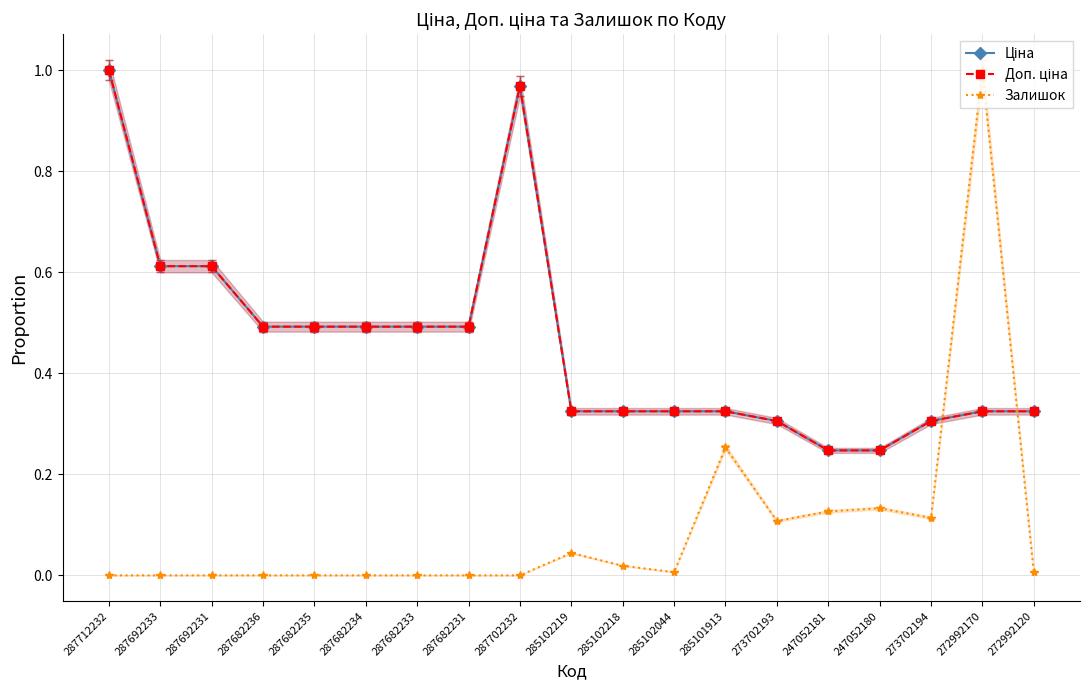

At how many categories does at least one series exceed 0?

19